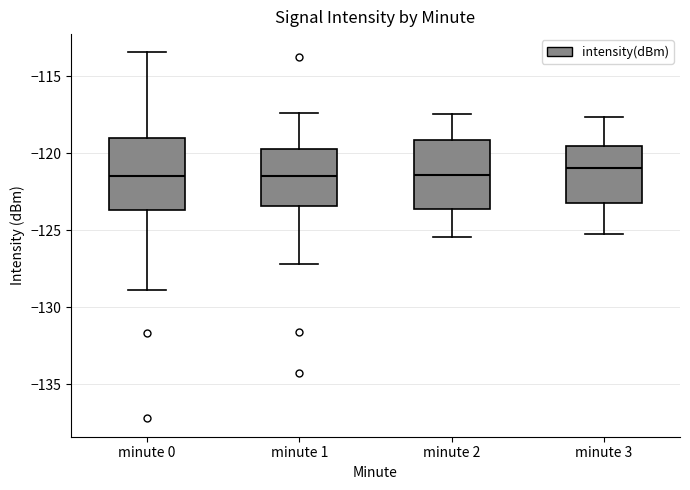

Reading left to right, read every box against the y-axis: the position of its median line, the range the box covers, and the ends of its whiskers. The values are not printed on the chart, so give them approximately, as read against the axis.

minute 0: median -121.5, box -123.5 to -119.0, whiskers -129.0 to -113.5
minute 1: median -121.5, box -123.5 to -119.5, whiskers -127.0 to -117.5
minute 2: median -121.5, box -123.5 to -119.0, whiskers -125.5 to -117.5
minute 3: median -121.0, box -123.0 to -119.5, whiskers -125.0 to -117.5